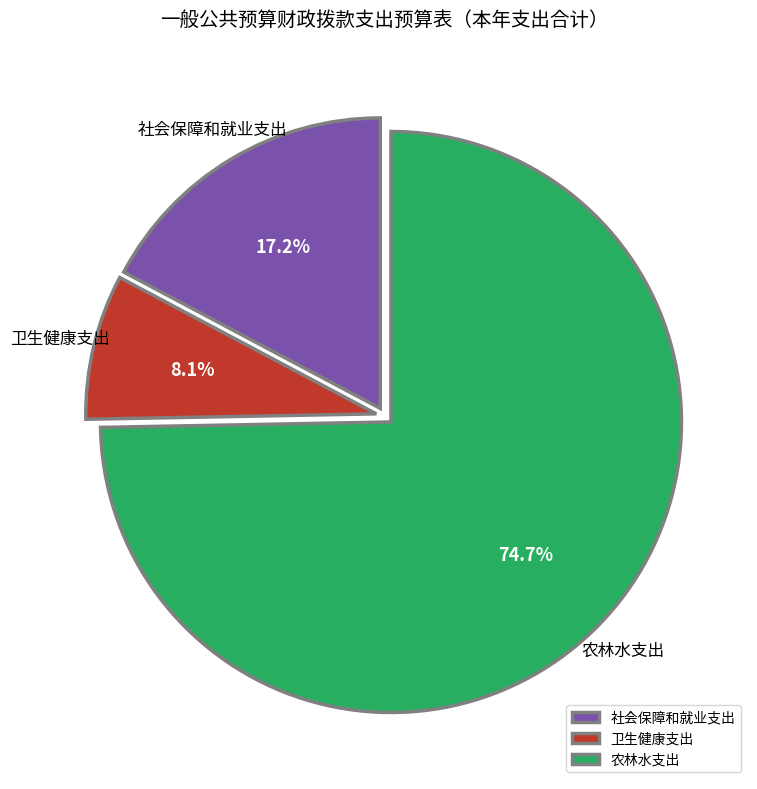

How many segments does this pie chart have?

3